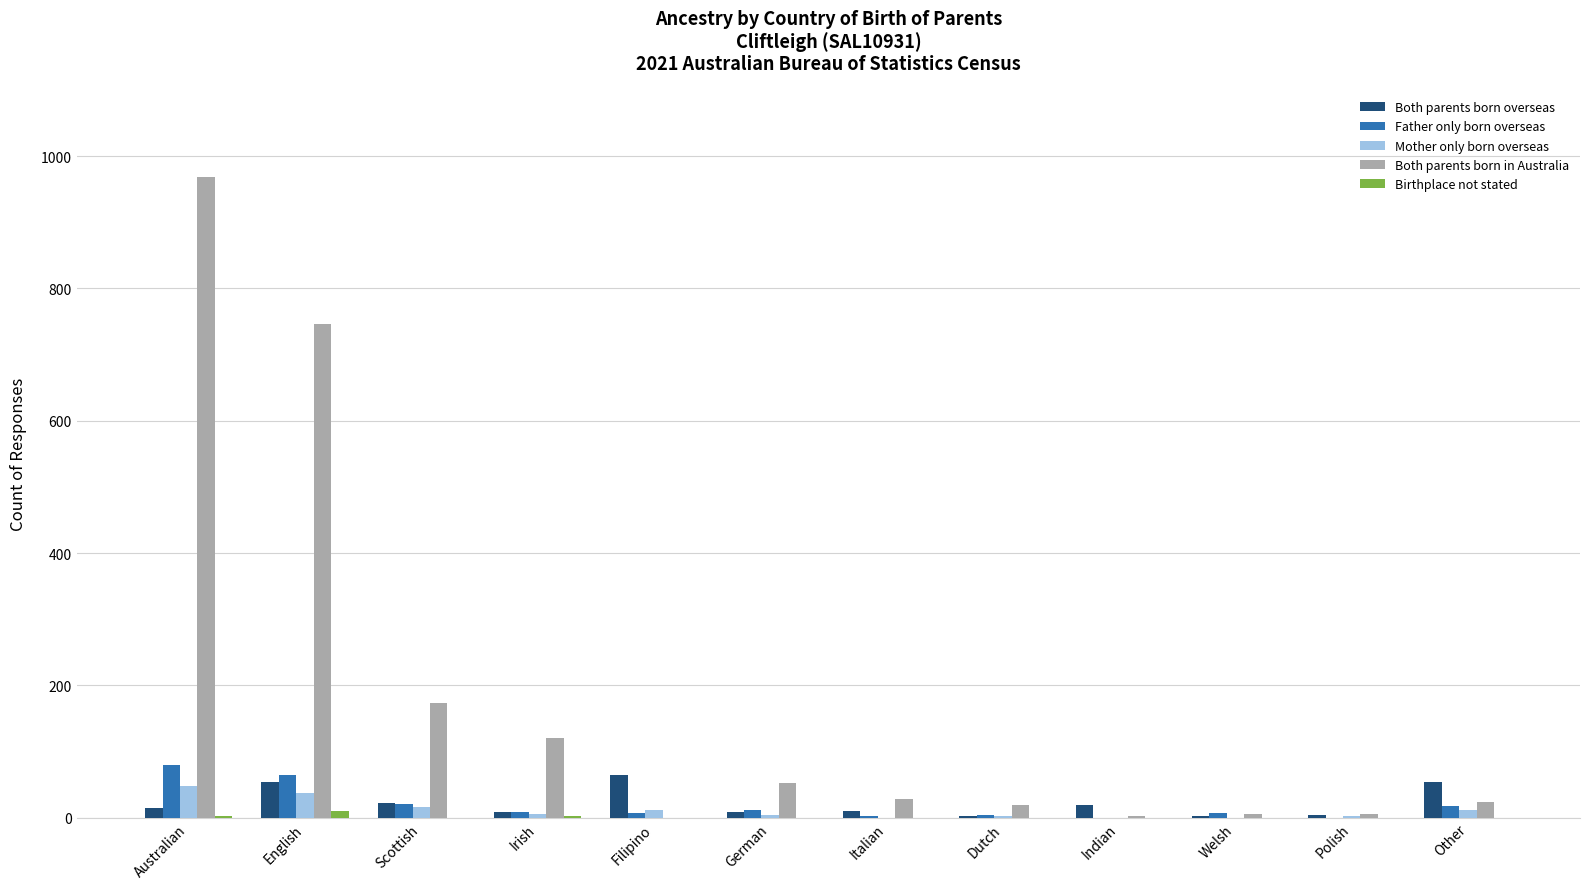

Between Filipino and Italian, which series saw the biggest shift?

Both parents born overseas